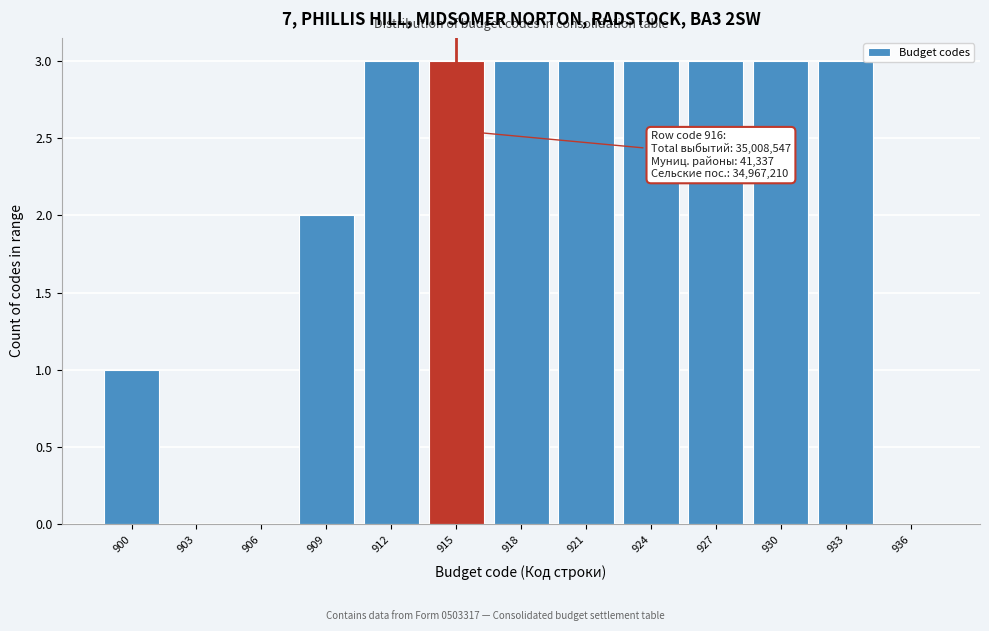

Reading left to right, list all the values displayed in this chart.

900=1	903=0	906=0	909=2	912=3	915=3	918=3	921=3	924=3	927=3	930=3	933=3	936=0